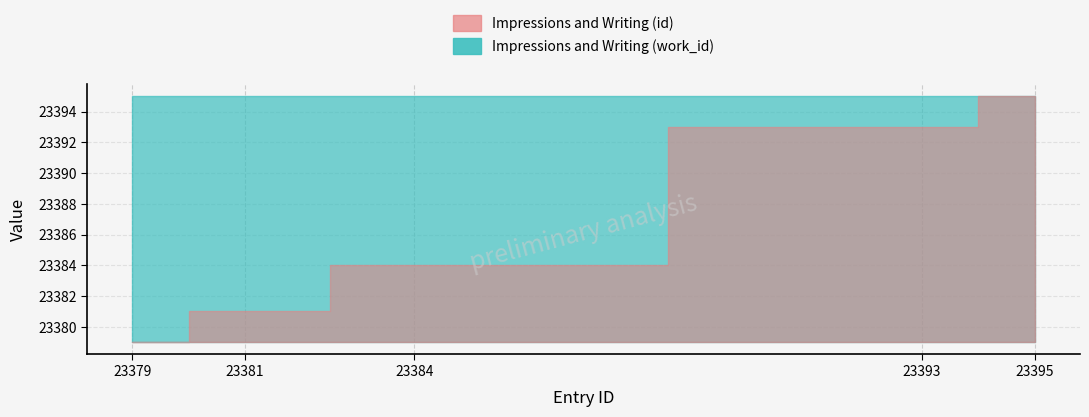

True or false: Impressions and Writing (work_id) and Impressions and Writing (id) cross at least once.

False